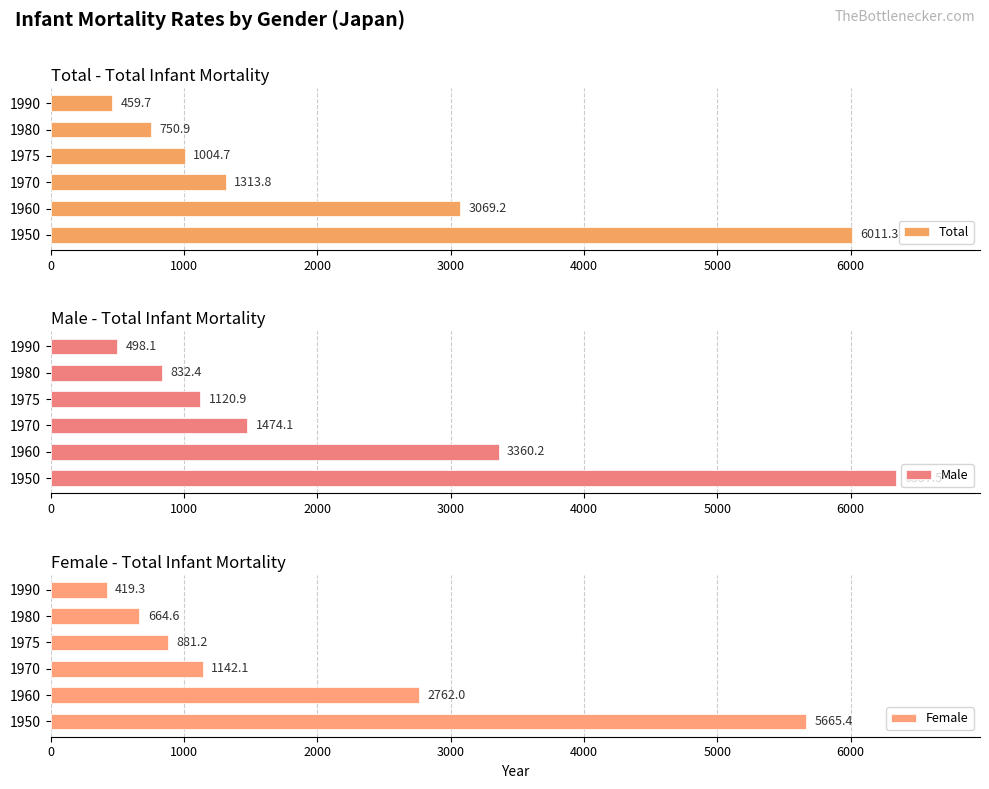

List the labels in order of Total value, largest first.

1950, 1960, 1970, 1975, 1980, 1990